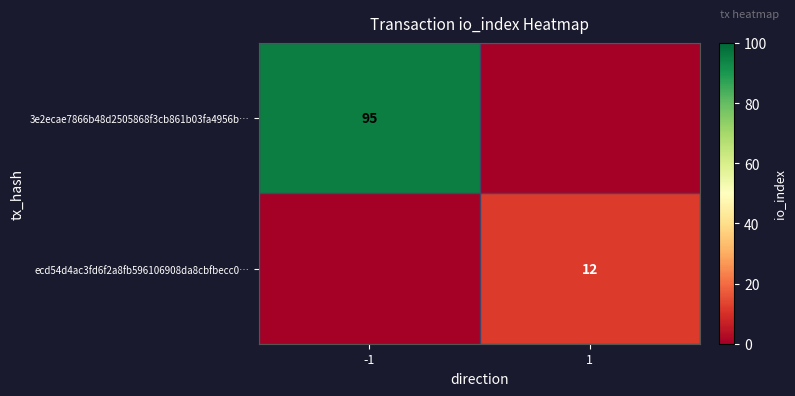

Is the value of 3e2ecae7866b48d2505868f3cb861b03fa4956b… at -1 greater than the value of ecd54d4ac3fd6f2a8fb596106908da8cbfbecc0… at 1?

Yes